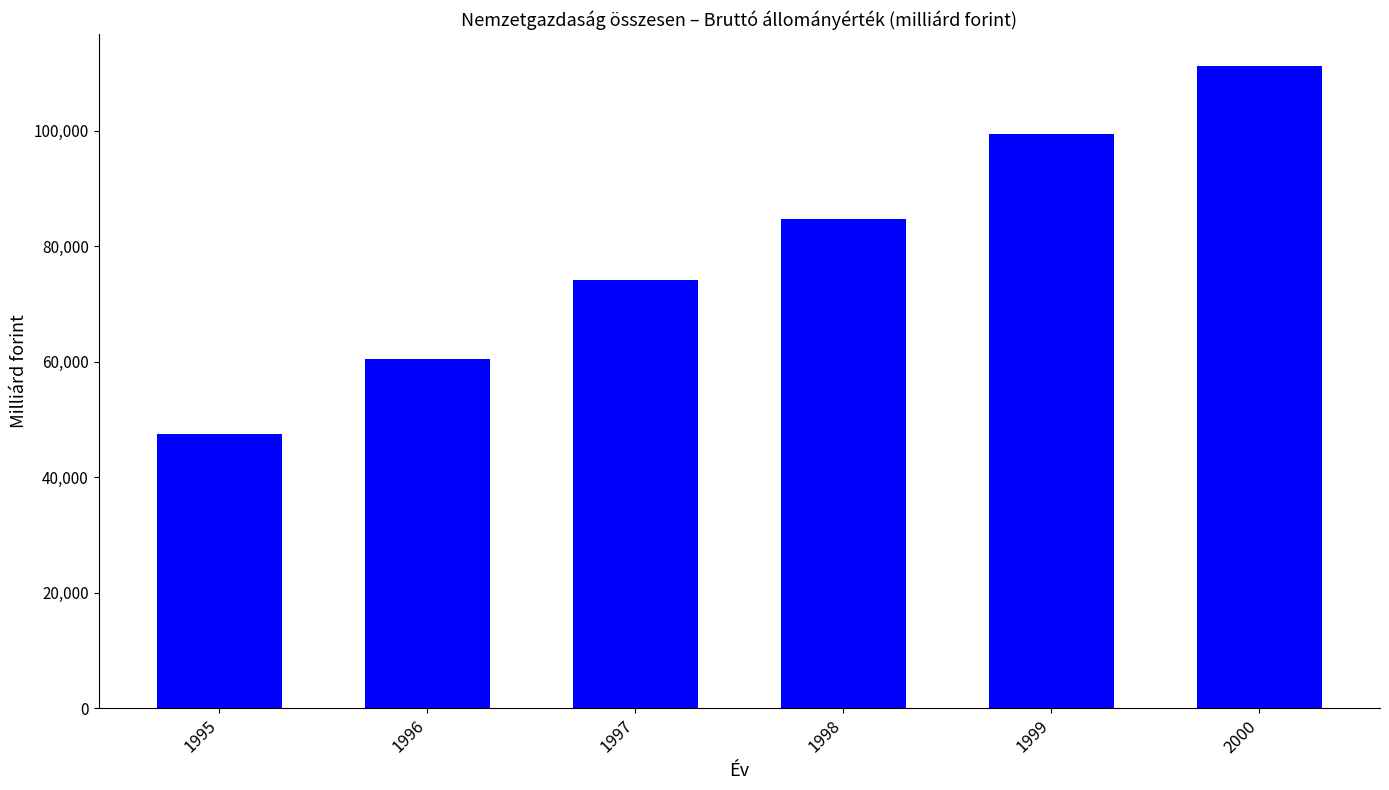

Rank the categories by value from highest to lowest.

2000, 1999, 1998, 1997, 1996, 1995